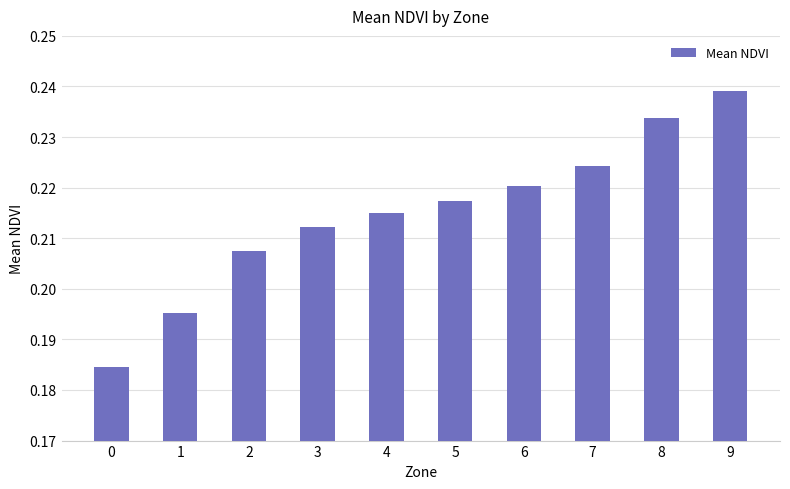

Which category has the highest value across all series?

9